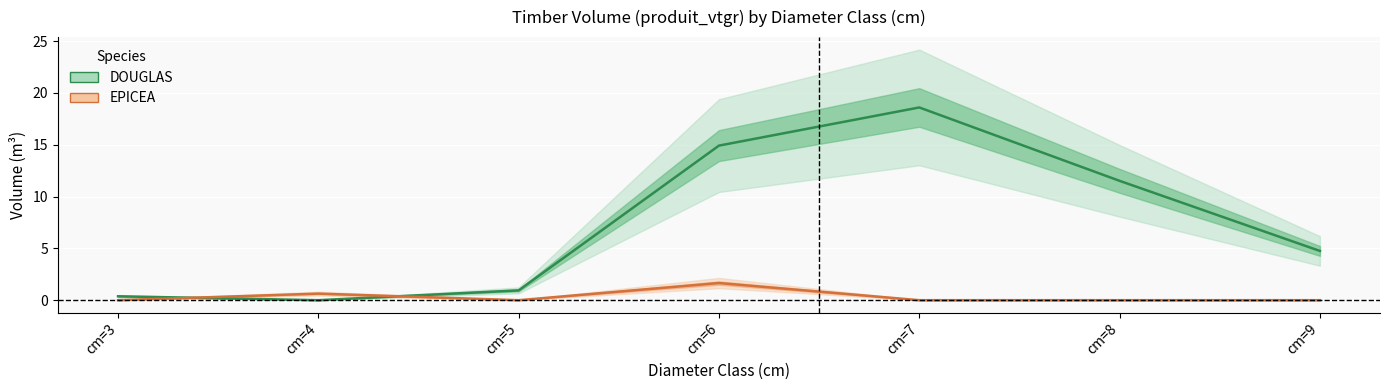

At which category does DOUGLAS reach its first local valley?

cm=4